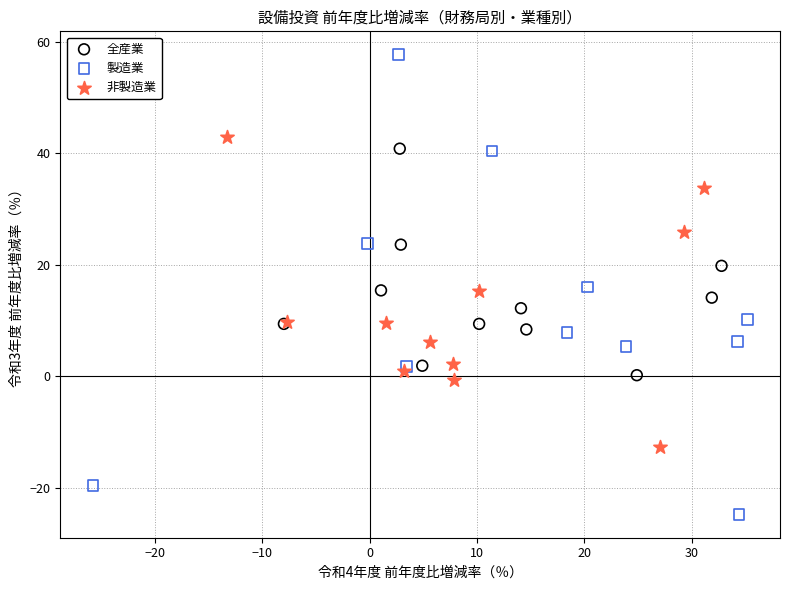

What are all the series names shown in the legend?

全産業, 製造業, 非製造業